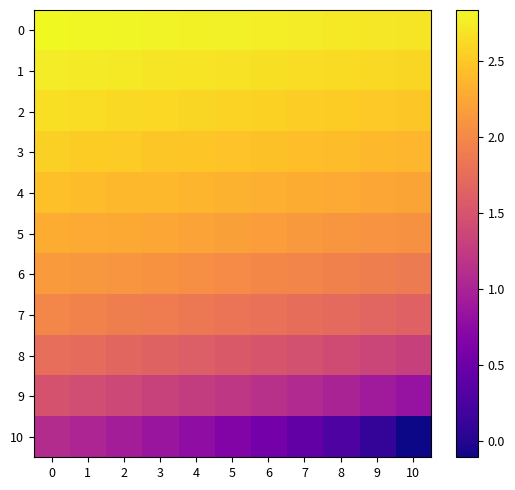

Count the number of categories in the chart.

11